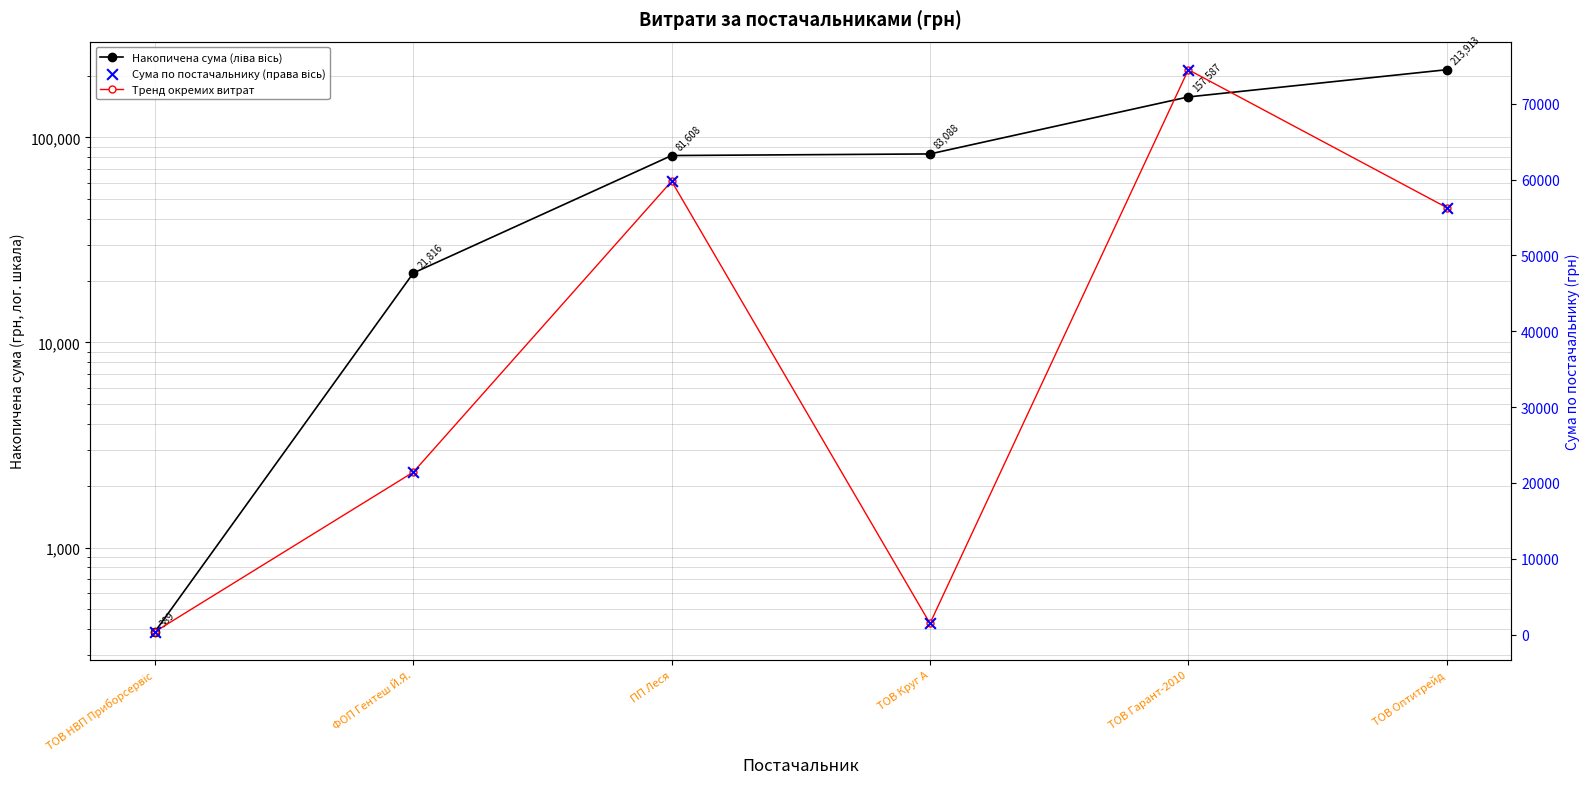

At how many categories does at least one series exceed 171074?

1